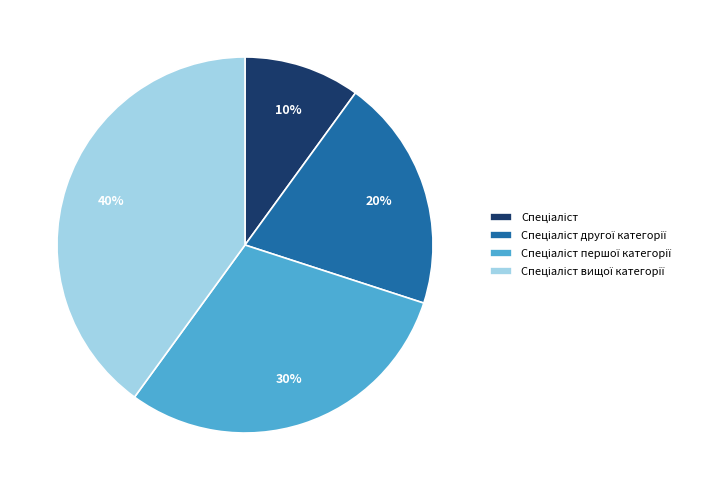

To the nearest percent, what is the average slice percentage?

25%